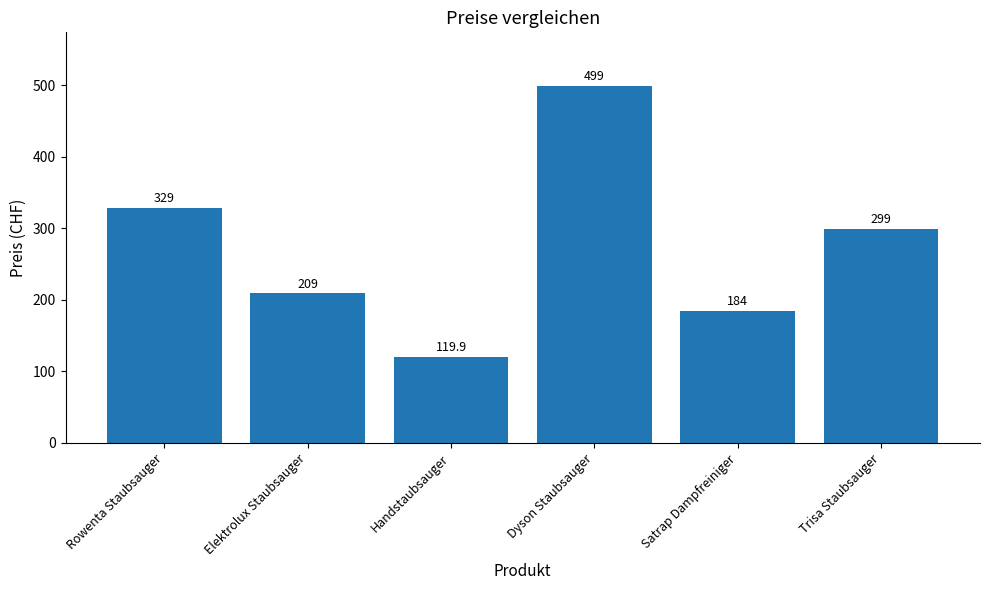

Reading left to right, what are all the values shown in this chart?

329.0	209.0	119.9	499.0	184.0	299.0